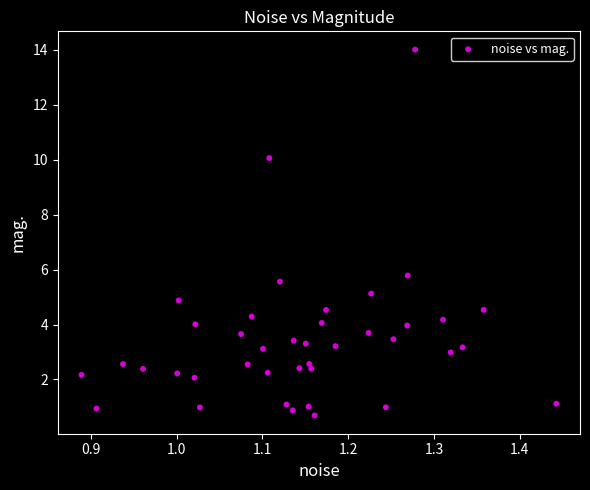

What Y value in the scatter plot is closest to 7?

5.8